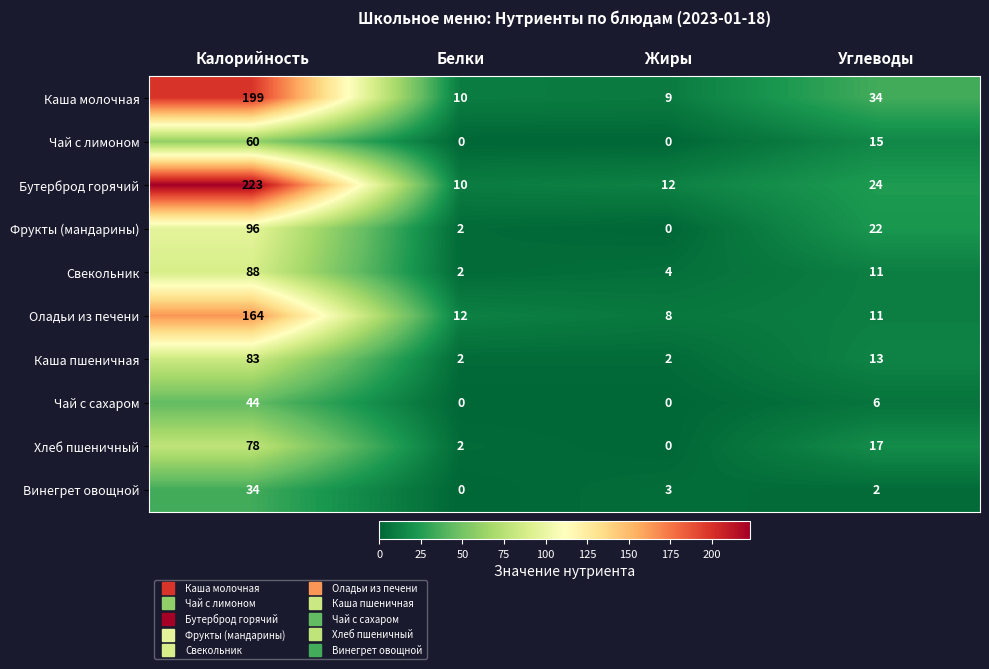

Count the number of data series in this chart.

10